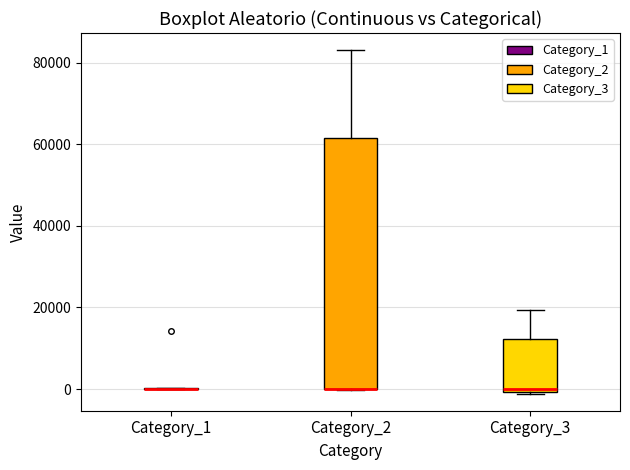

Comparing the boxes themselves (not the whiskers), which one is the tallest?

Category_2